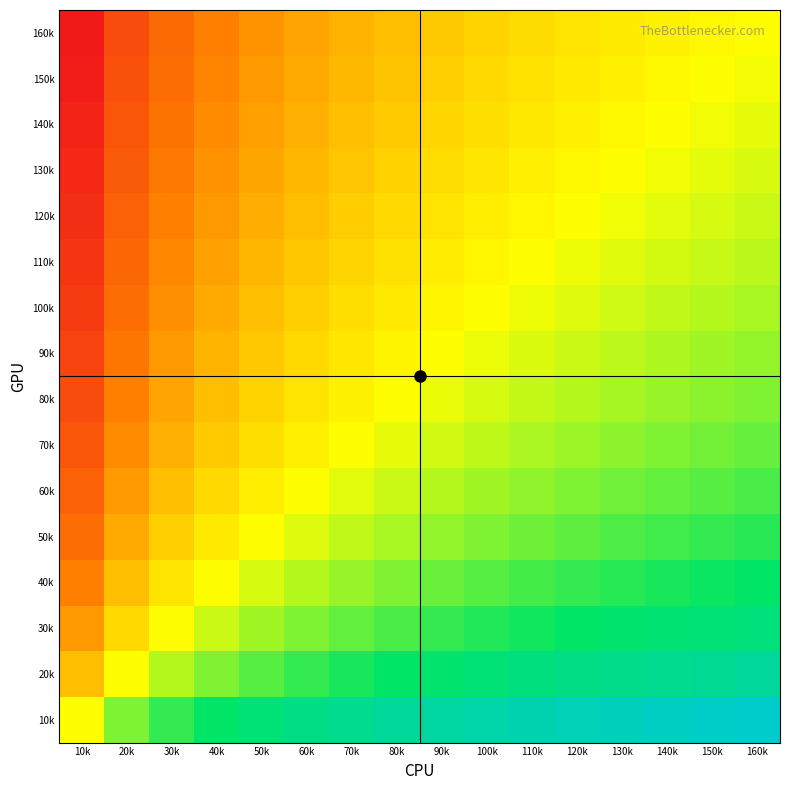

What is the spread (max minus min) of values at 120k?

0.5